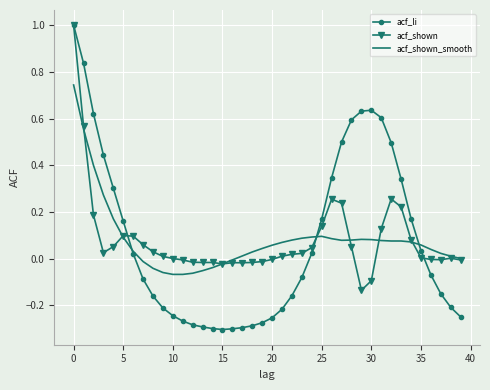

Which series has the widest spread of values?

acf_li